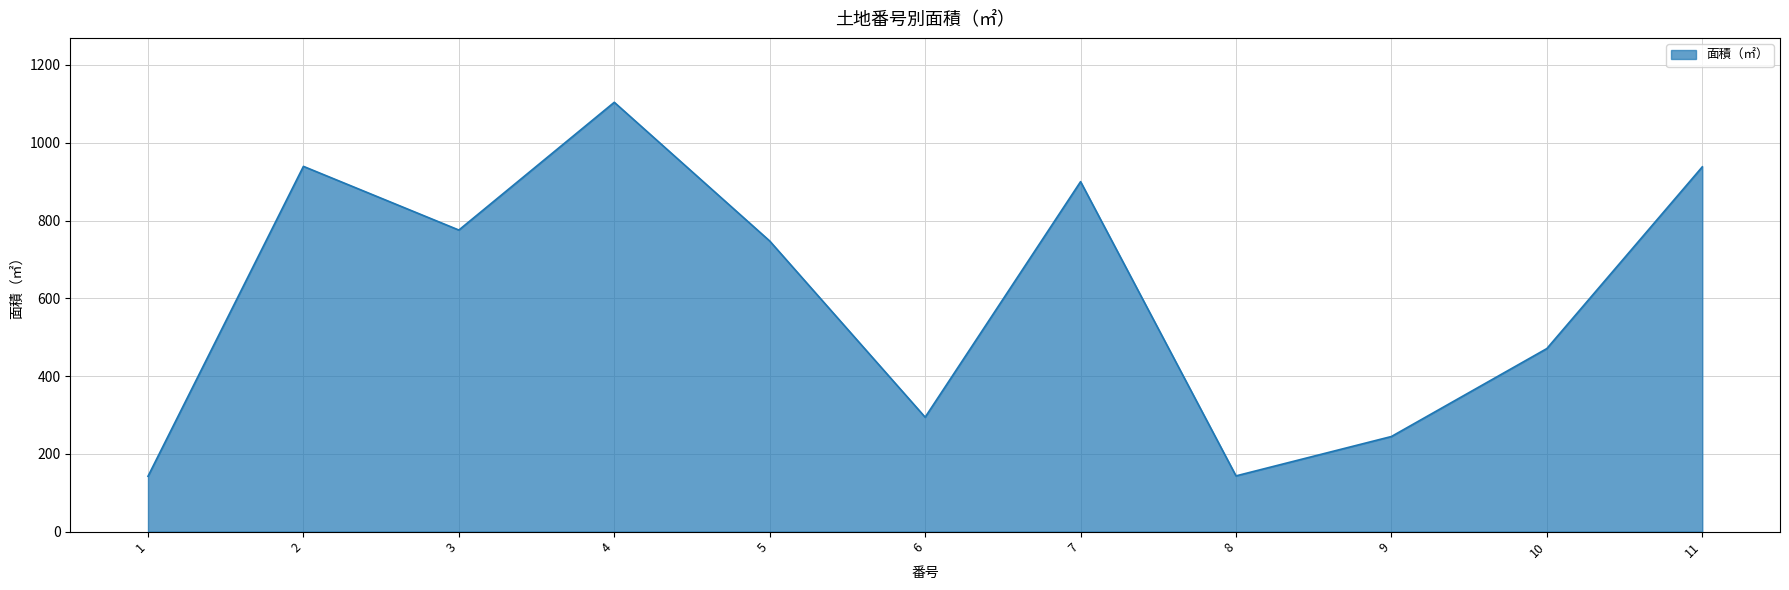

What is the minimum value shown in the chart?

142.4